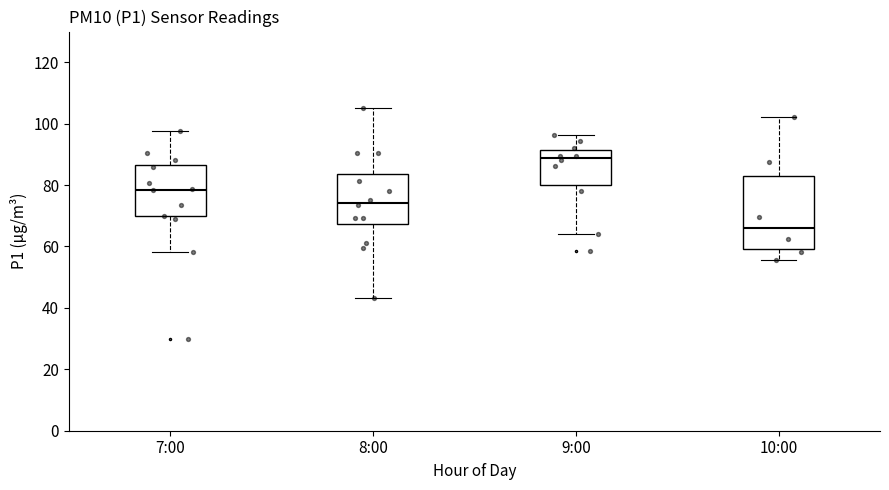

Which box is the tallest, from its lower edge to its upper edge?

10:00